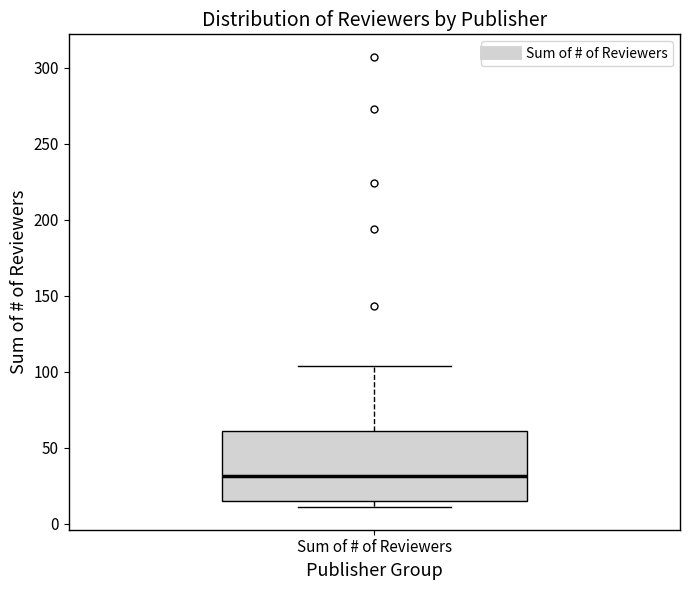

Where does the upper whisker of the box for Sum of # of Reviewers end on the y-axis? The values are not printed on the chart, so give them approximately, as read against the axis.

105